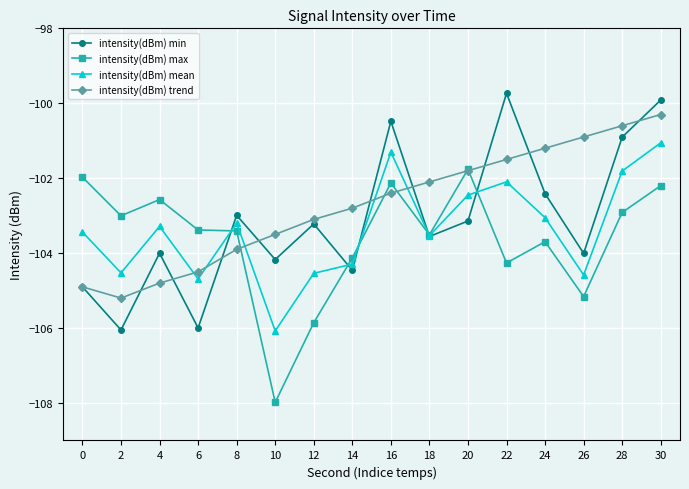

What is the average value of the intensity(dBm) min series?

-103.1